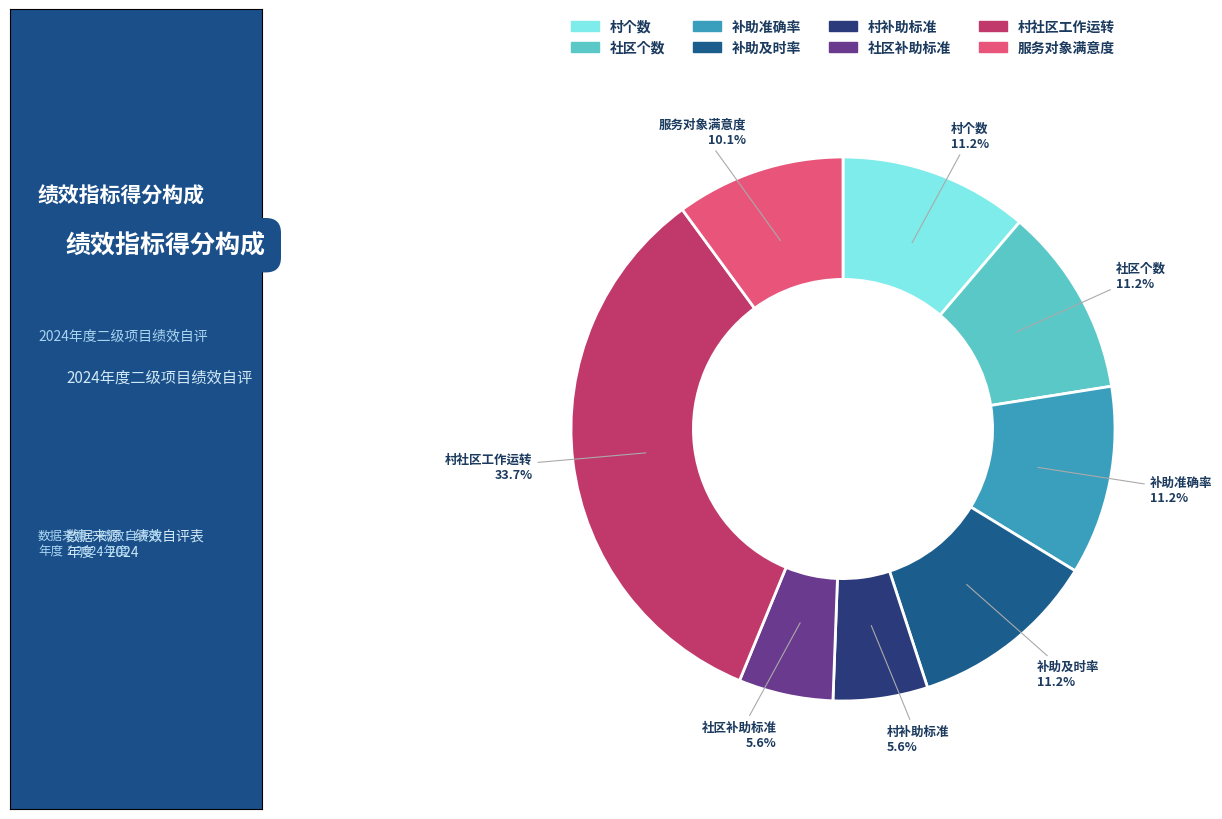

Which category has the biggest portion of the pie?

村社区工作运转